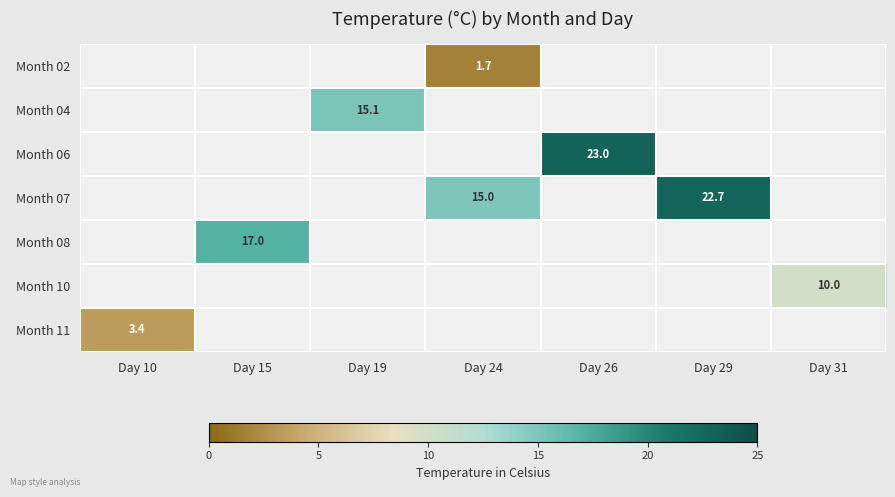

The Month 11 series shows 3.4 at Day 10. True or false?

True